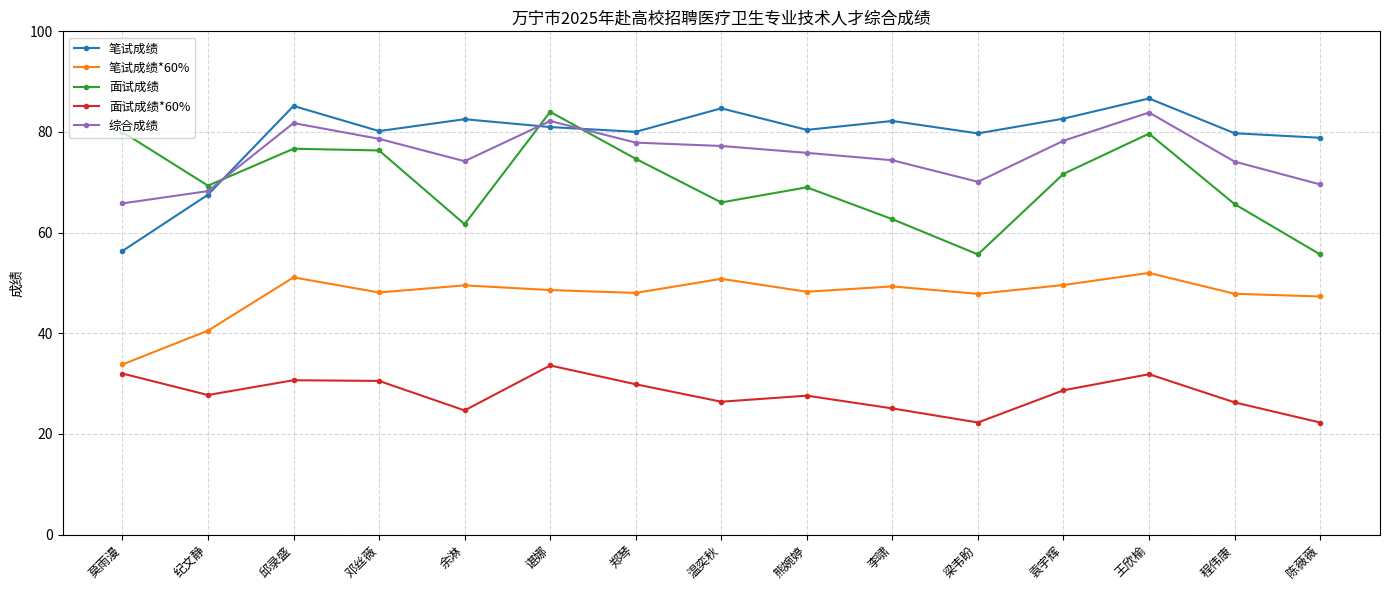

What is the label of the 11th point from the left?

梁韦盼